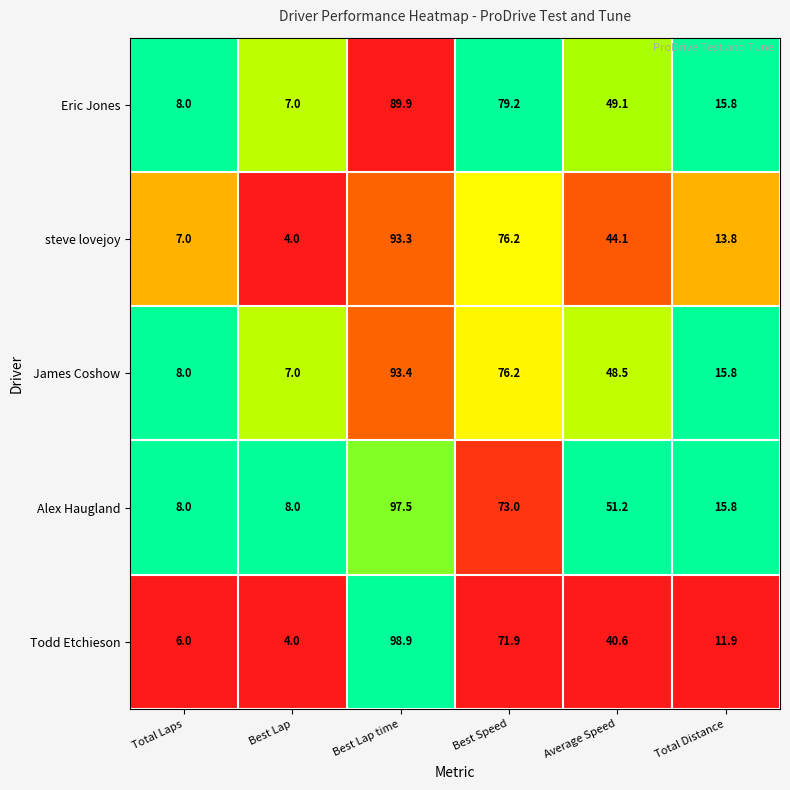

What is the sum of all Todd Etchieson values?

233.3